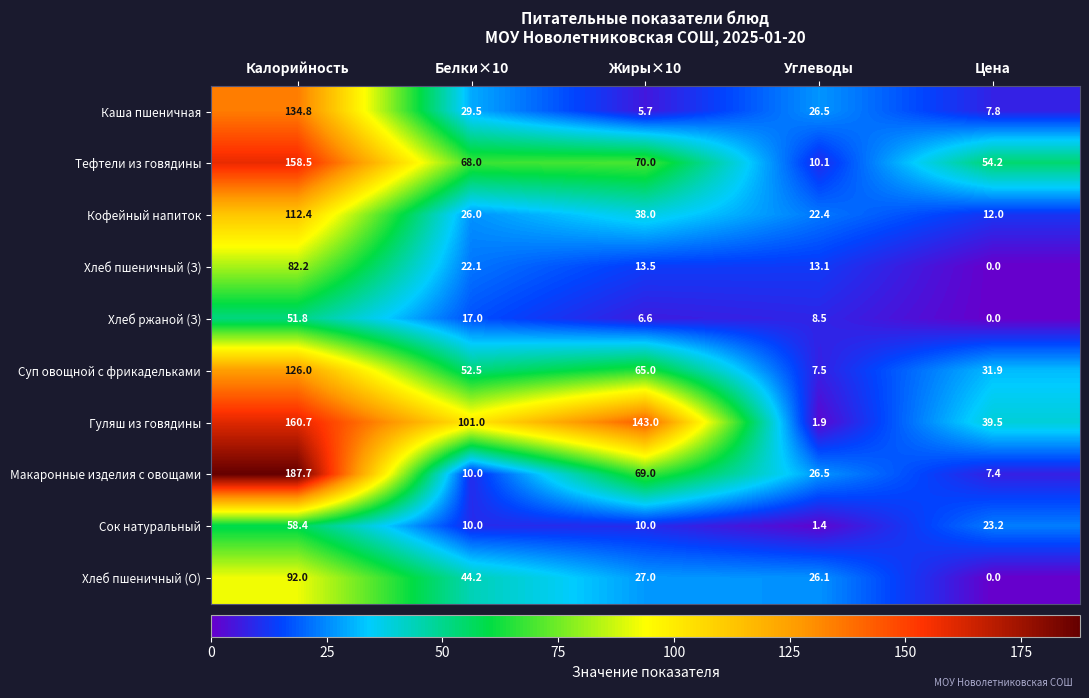

Which label corresponds to the smallest value in the chart?

Цена